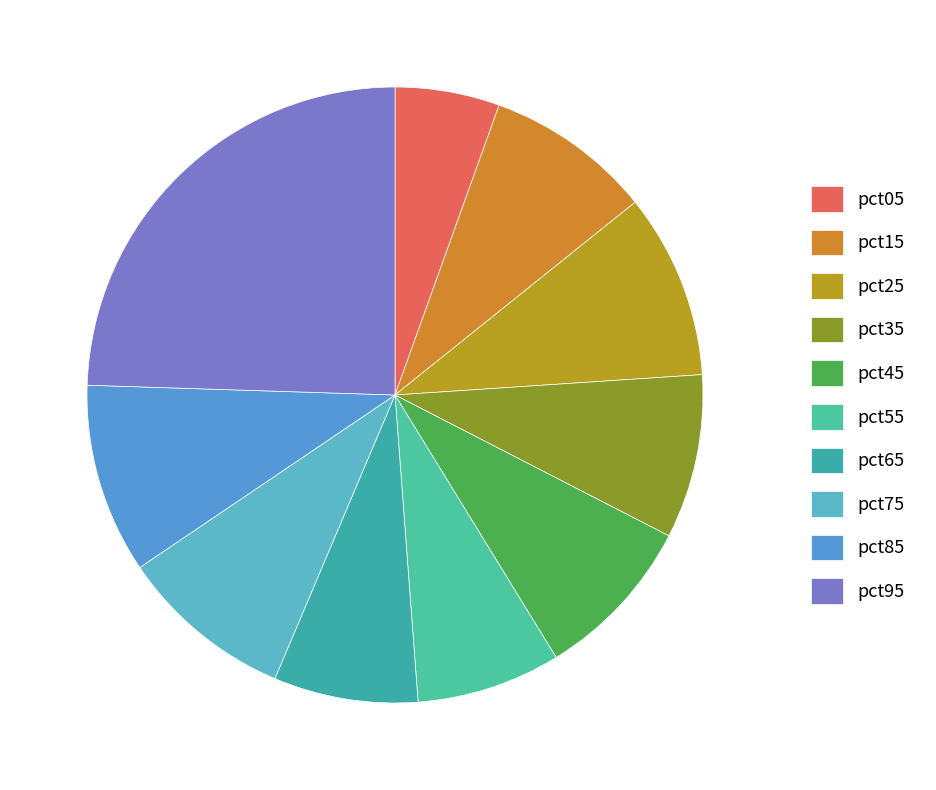

How many slices are in this pie chart?

10